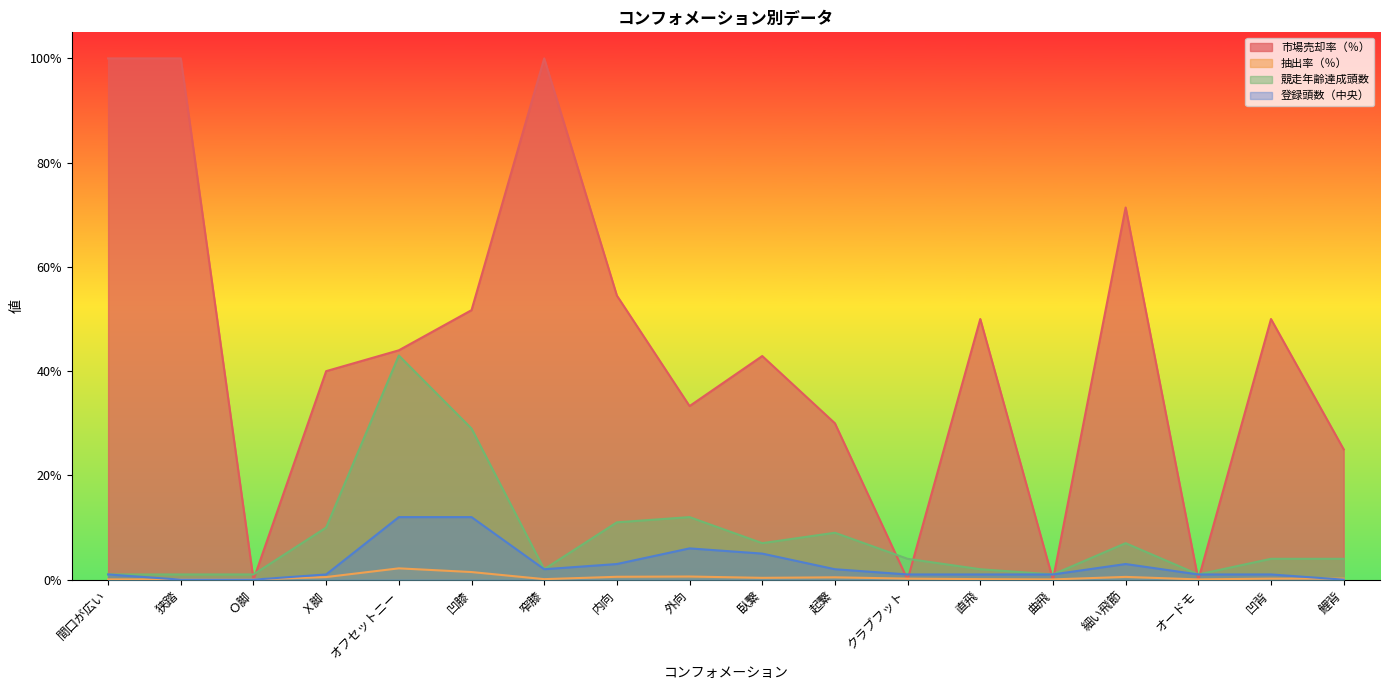

Reading left to right, what are all the values shown in this chart?

市場売却率（％）: 100.0	100.0	0.0	40.0	44.0	51.7	100.0	54.5	33.3	42.9	30.0	0.0	50.0	0.0	71.4	0.0	50.0	25.0
抽出率（％）: 0.1	0.1	0.1	0.5	2.2	1.5	0.1	0.6	0.6	0.3	0.5	0.2	0.1	0.1	0.5	0.1	0.2	0.2
競走年齢達成頭数: 1.0	1.0	1.0	10.0	43.0	29.0	2.0	11.0	12.0	7.0	9.0	4.0	2.0	1.0	7.0	1.0	4.0	4.0
登録頭数（中央）: 1.0	0.0	0.0	1.0	12.0	12.0	2.0	3.0	6.0	5.0	2.0	1.0	1.0	1.0	3.0	1.0	1.0	0.0